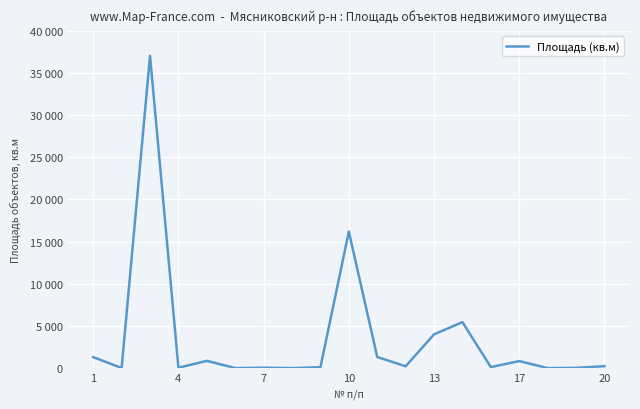

Is this an area chart (filled region under the line)?

No